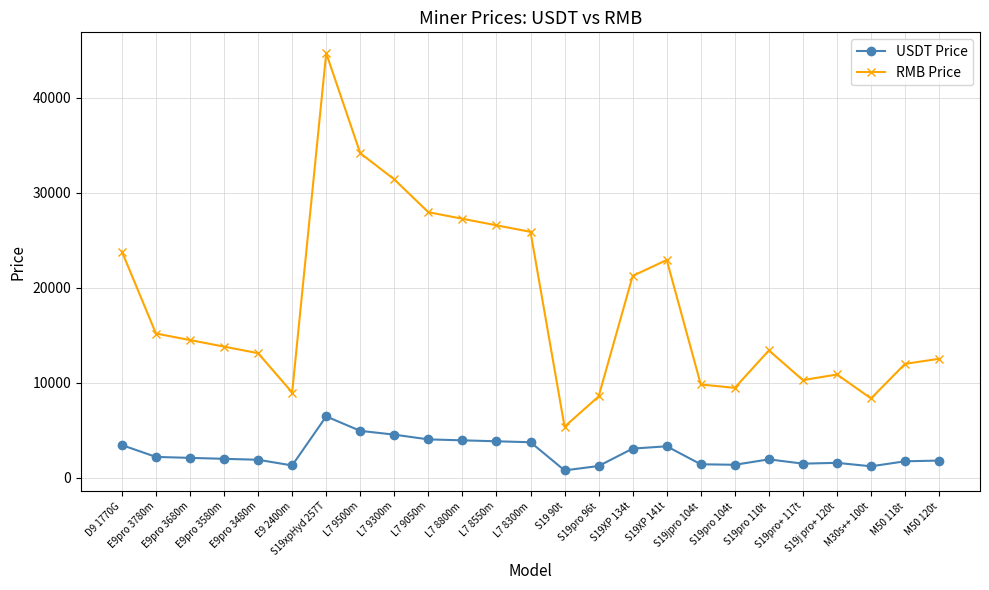

What is the greatest value displayed?

44677.5